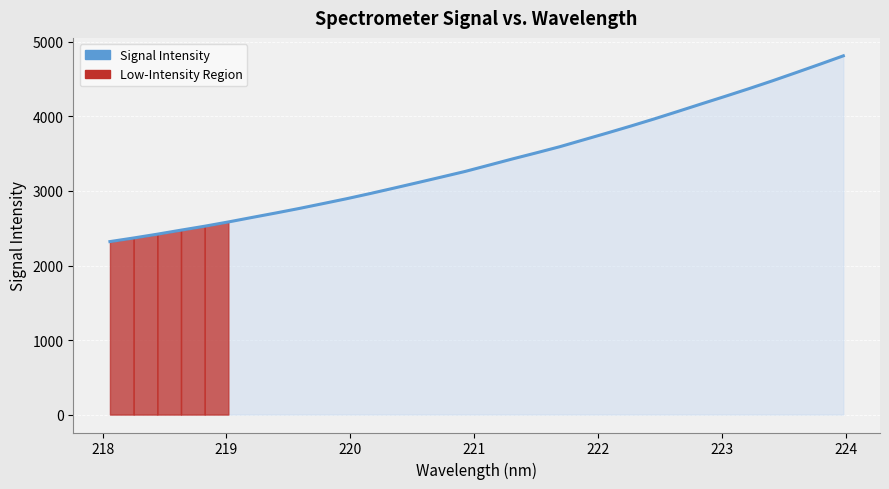

What is the smallest value displayed?

2321.0